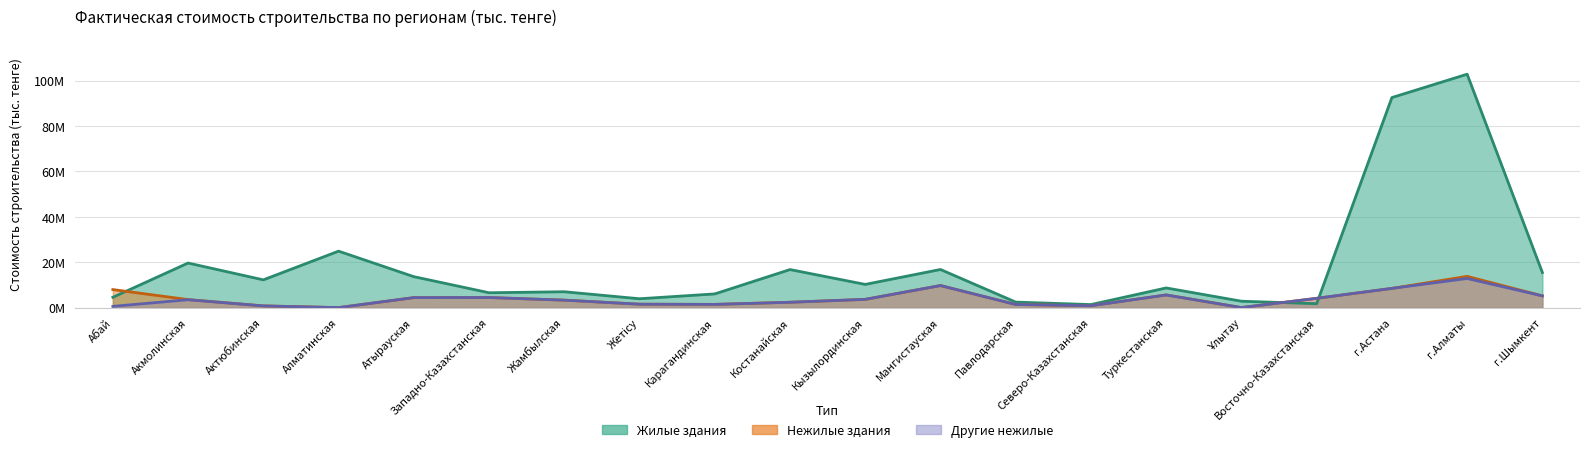

Reading left to right, transcribe all the data shown in this chart.

Жилые здания: 4550621	19644568	12229085	24878791	13636870	6548223	6989290	3902731	6034641	16764091	10223908	16797935	2426543	1337738	8664885	2818702	1721945	92561008	102856233	15466879
Нежилые здания: 7946045	3527985	751874	0	4407418	4443067	3289022	1504175	1414879	2352221	3634771	9722561	1373562	835250	5602649	16152	4093146	8469632	13769011	5175627
Другие нежилые: 547684	3467985	751874	0	4407418	4443067	3289022	1504175	1414879	2352221	3634771	9722561	1373562	835250	5561349	16152	4093146	8469632	12836098	5175627